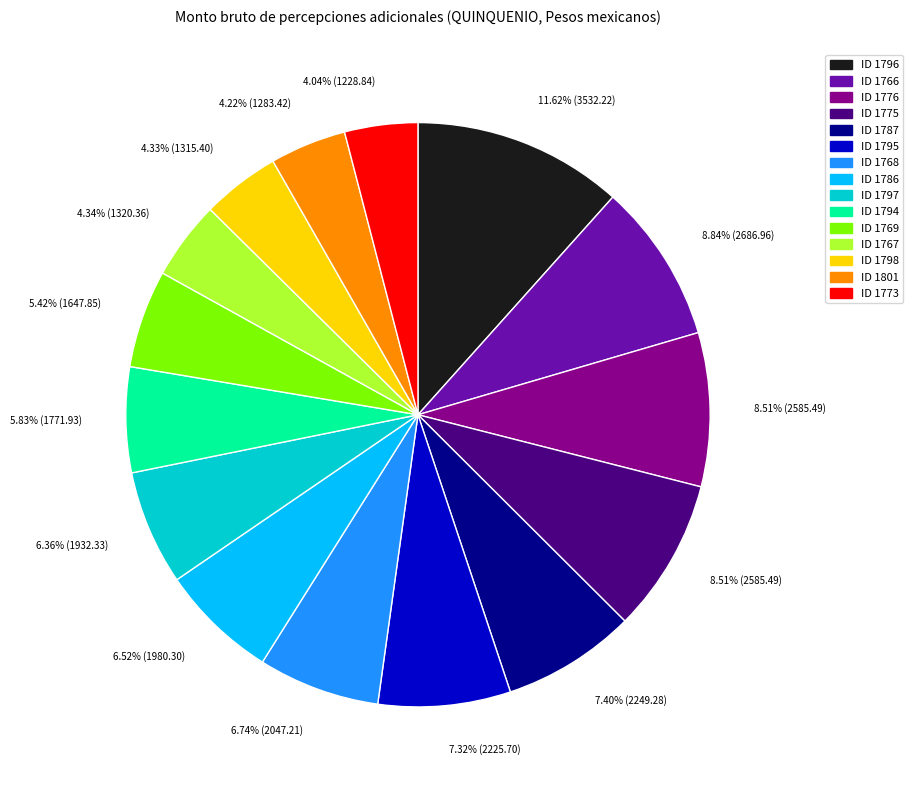

Is there any slice that represents more than half of the pie?

No